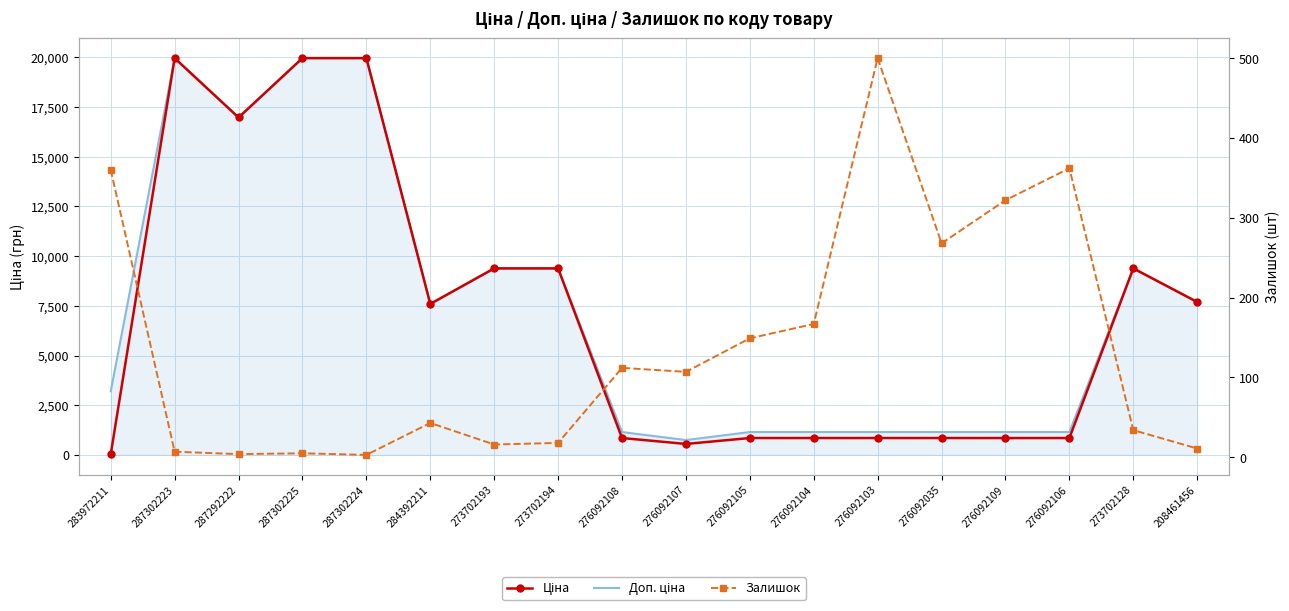

Which category has the highest value across all series?

287302223